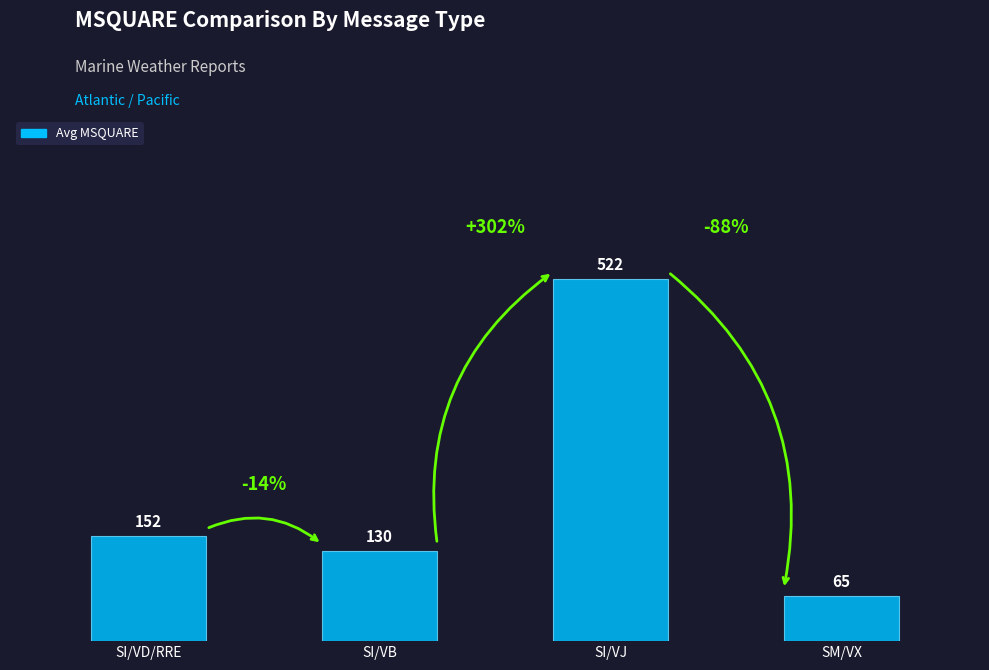

What is the value of the 3rd bar from the left?

522